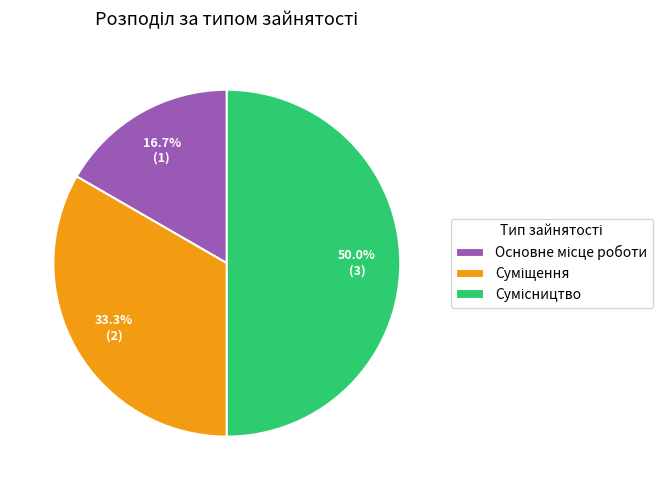

Which category has the smallest portion of the pie?

Основне місце роботи